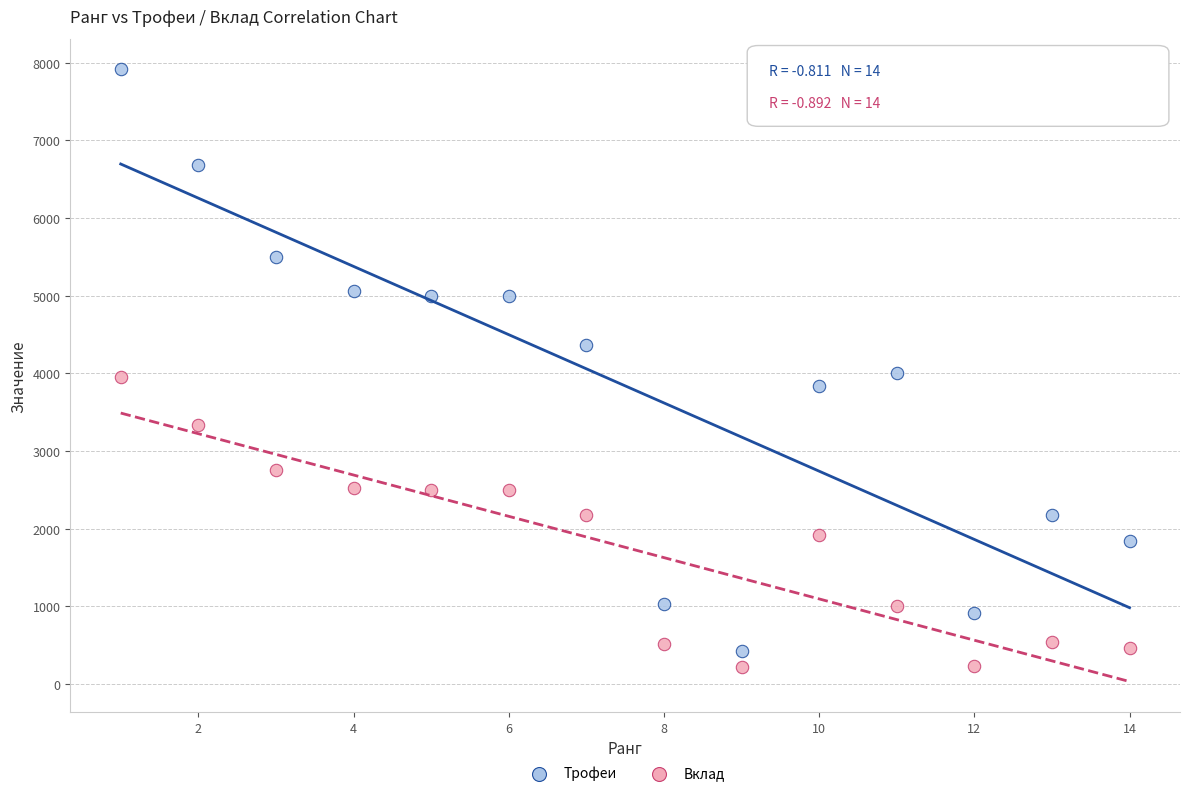

Which series contains the highest Y value?

Трофеи